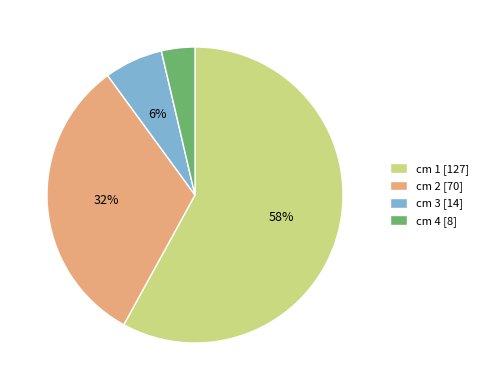

Does cm 4 account for over 50% of the chart?

No